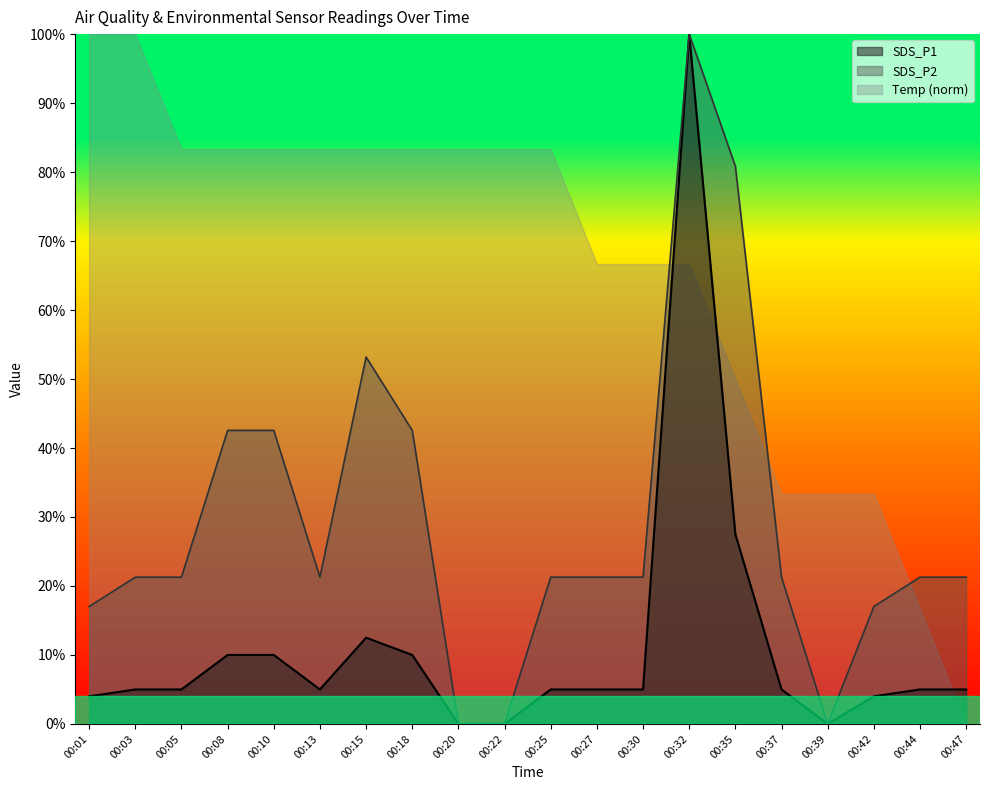

The SDS_P1 series shows 0.4 at 00:35. True or false?

False